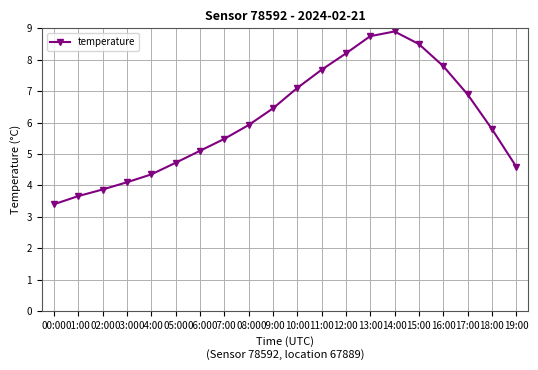

Read the value at 03:00.

4.1